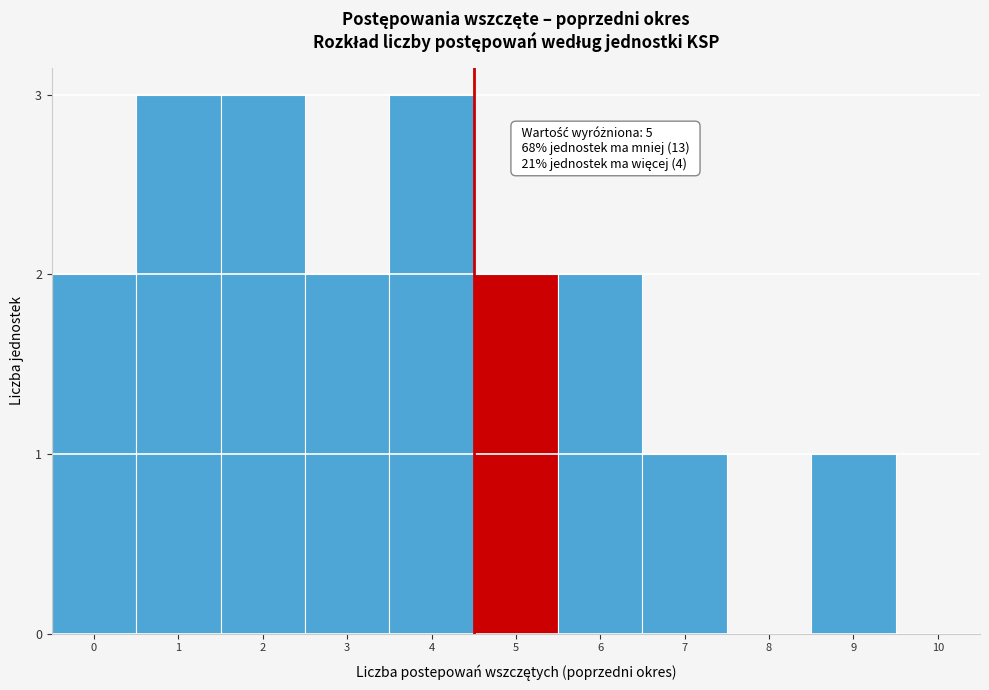

Reading right to left, list all the values displayed in this chart.

10=0	9=1	8=0	7=1	6=2	5=2	4=3	3=2	2=3	1=3	0=2